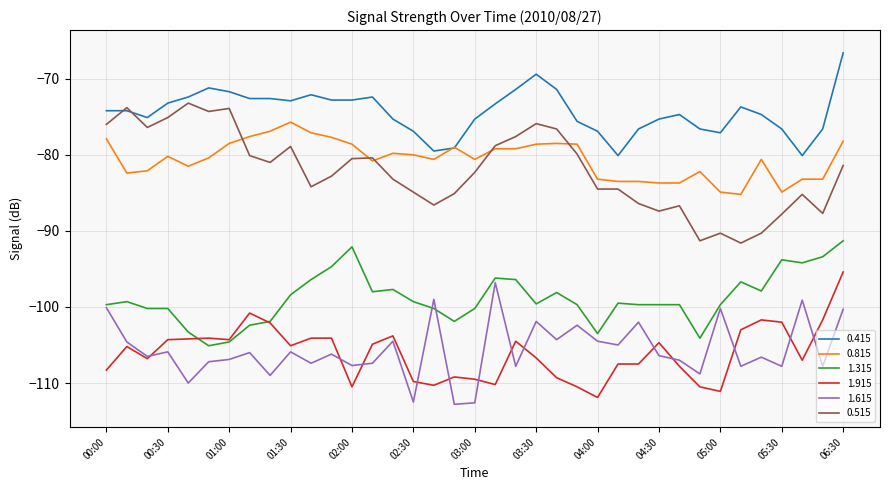

What is the greatest value displayed?

-66.6